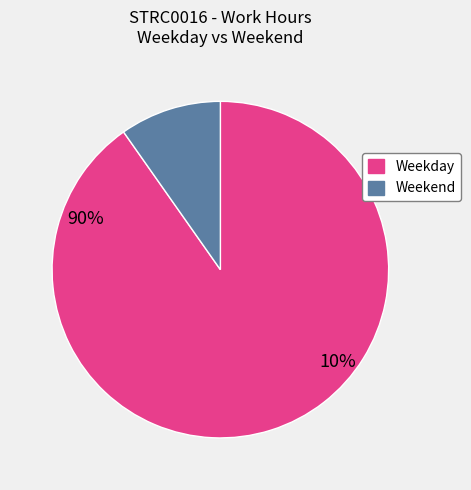

Does any single category account for the majority?

Yes